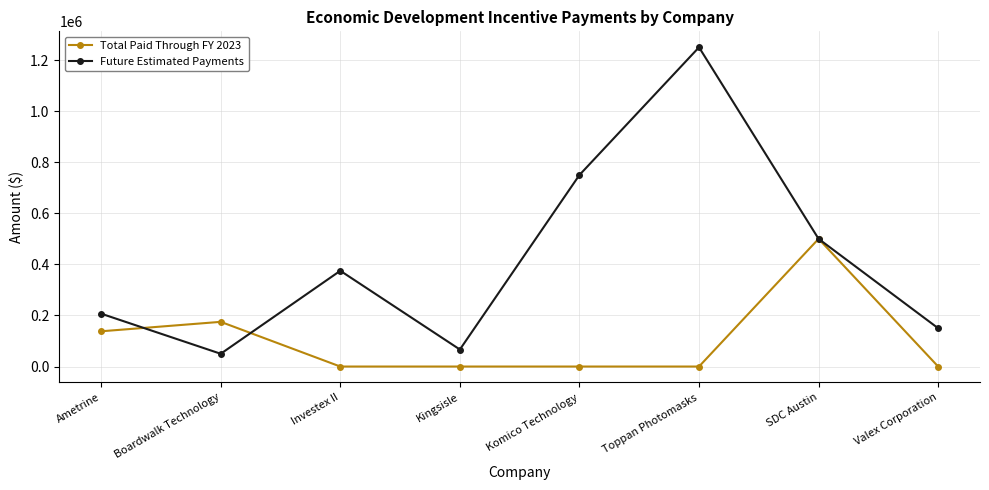

Is this an area chart (filled region under the line)?

No